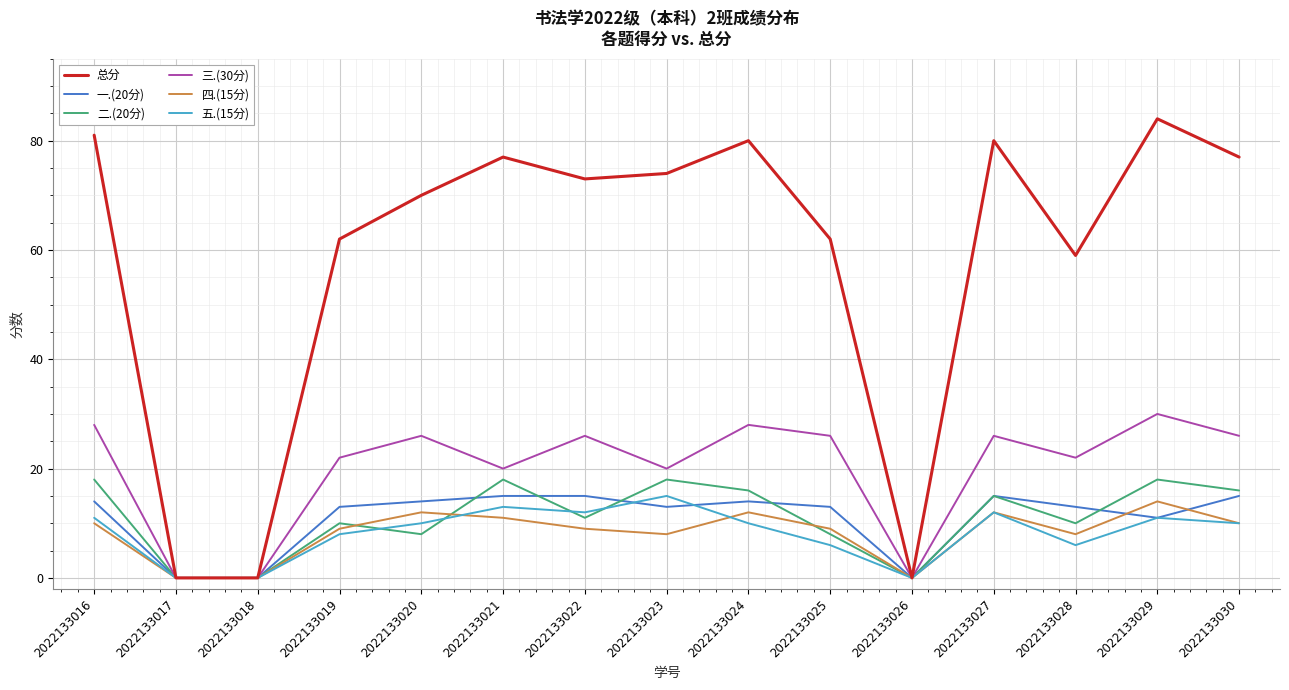

What is the total value across all series at 2022133021?

154